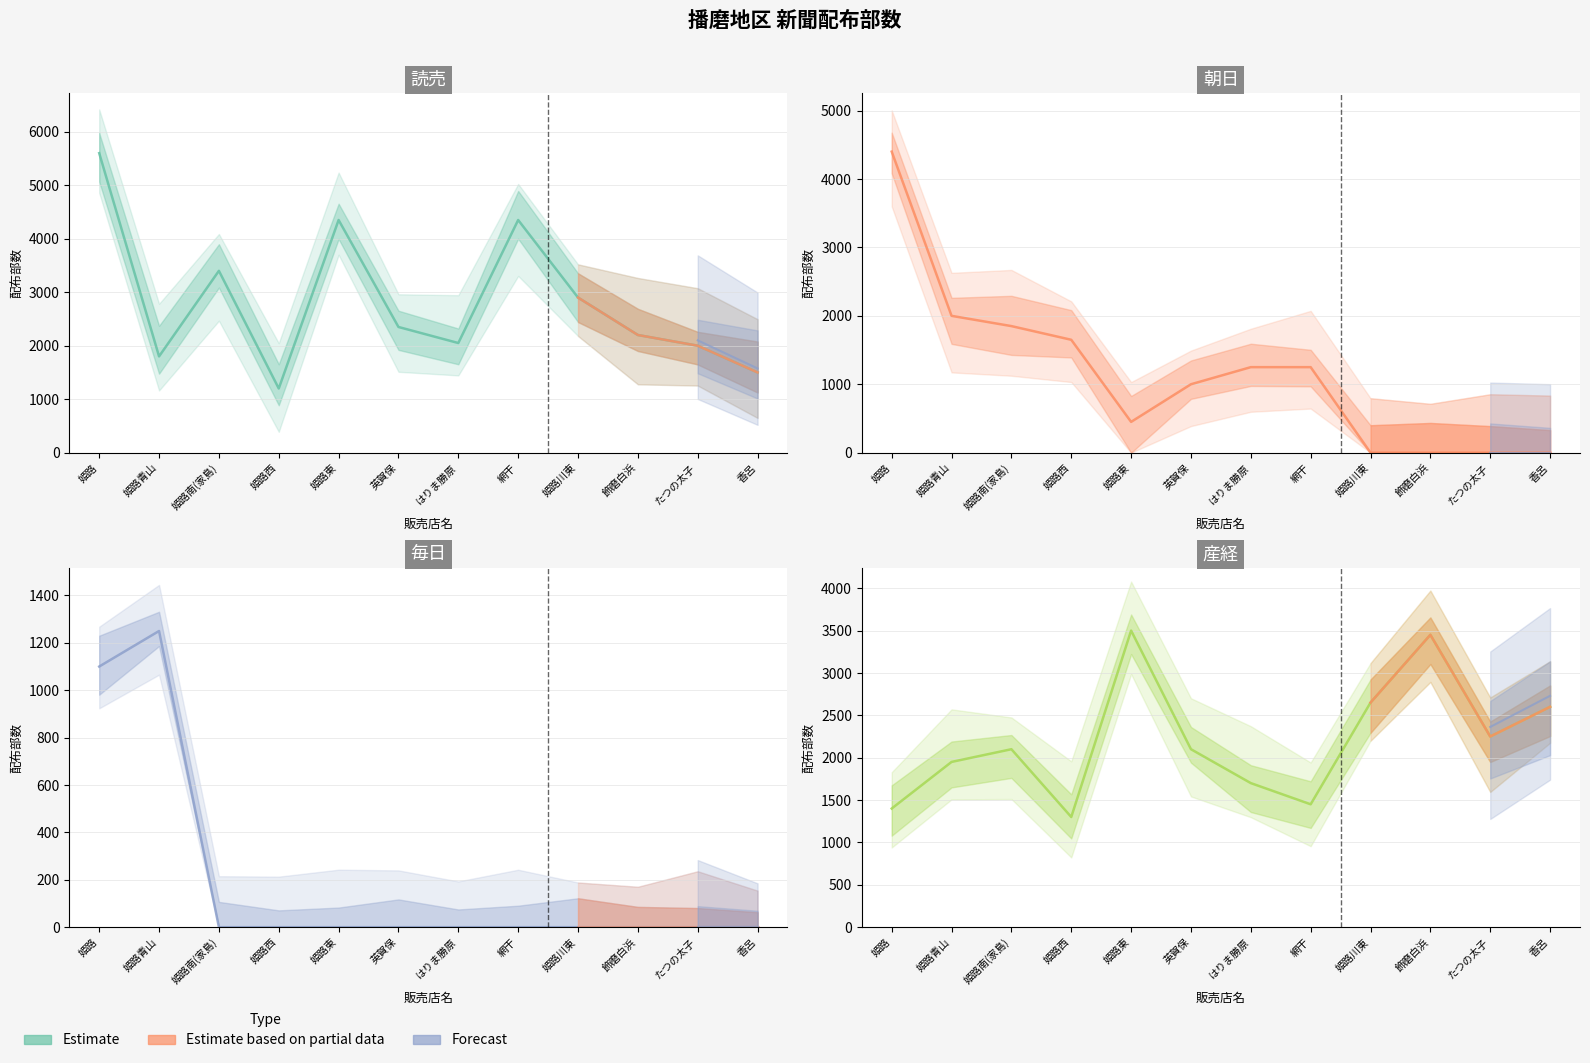

How many values in the 毎日 series exceed 0?

2